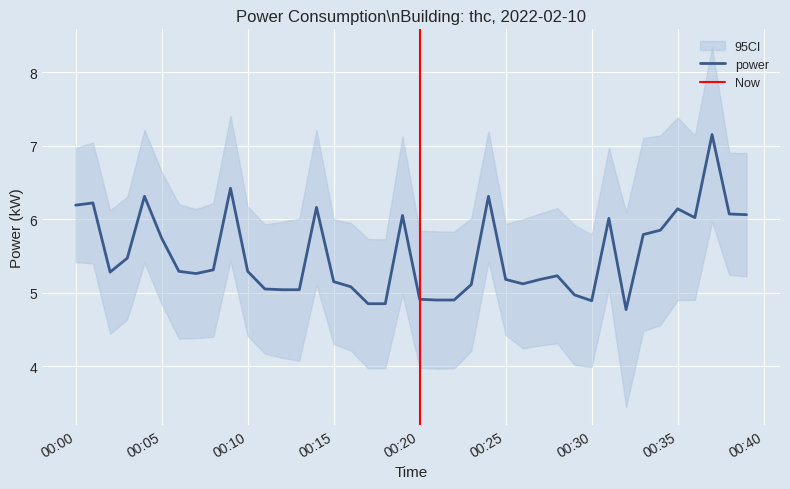

The value of power at 00:05 is 5.7. True or false?

True